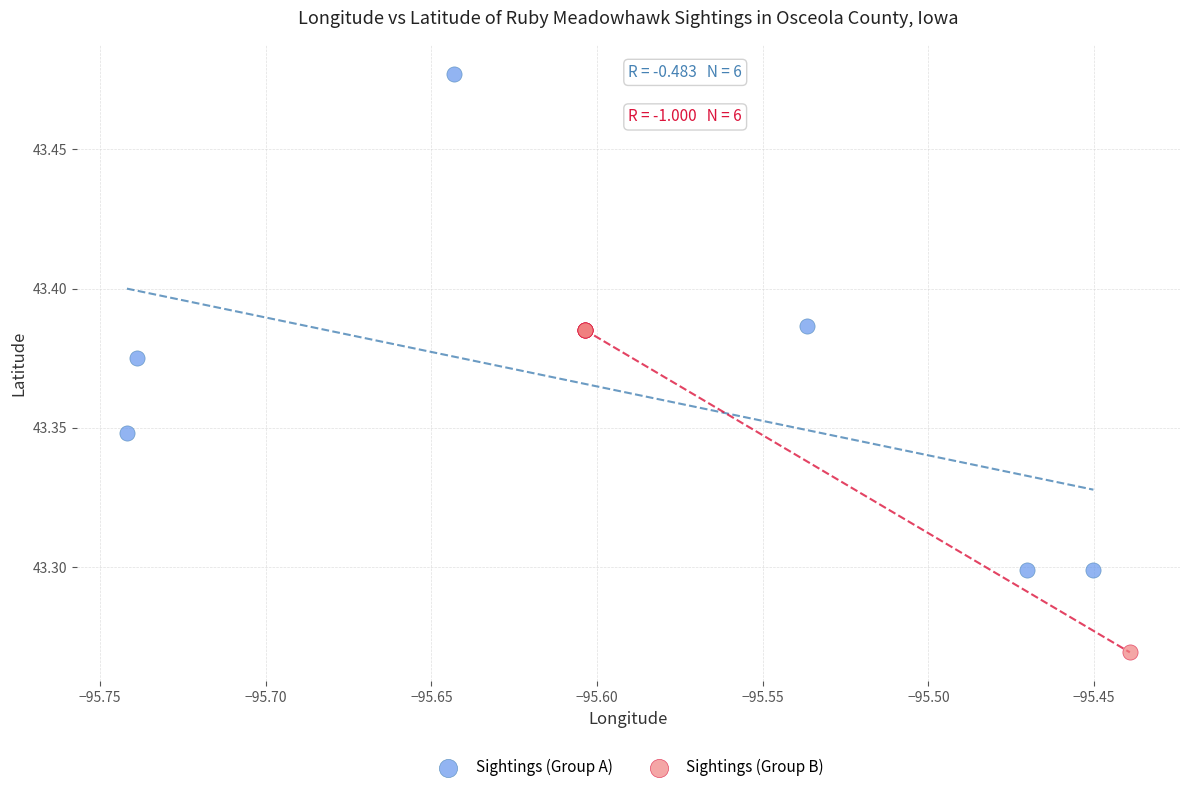

Which series contains the lowest Y value?

Sightings (Group B)